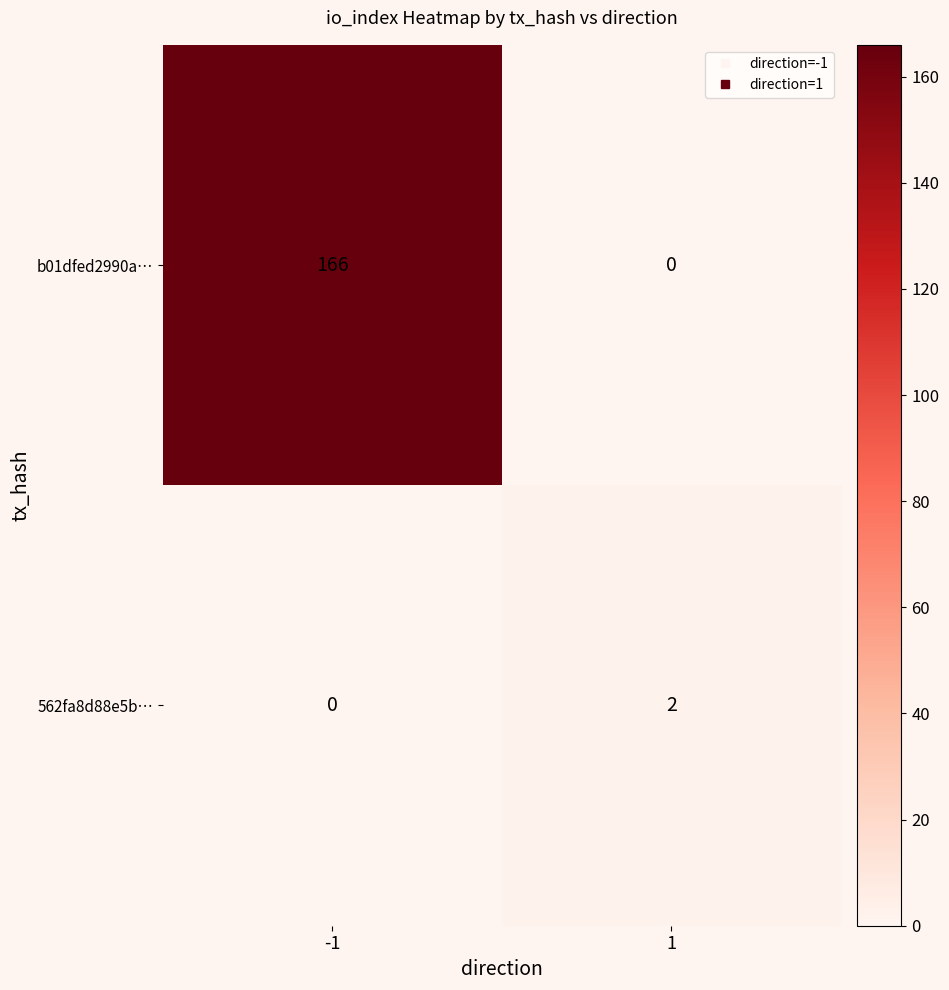

What is the maximum value shown in the chart?

166